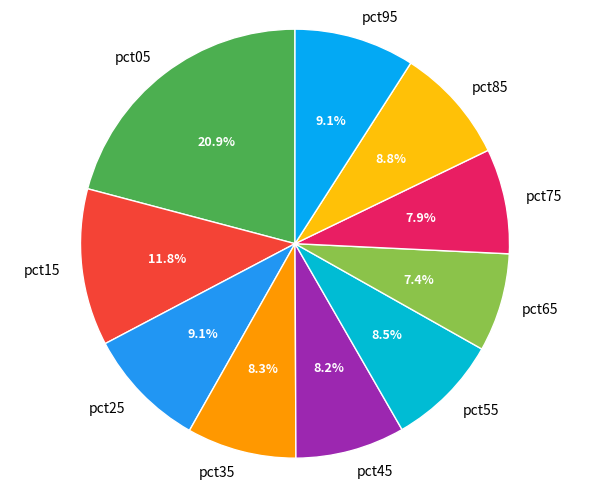

Is there any slice that represents more than half of the pie?

No